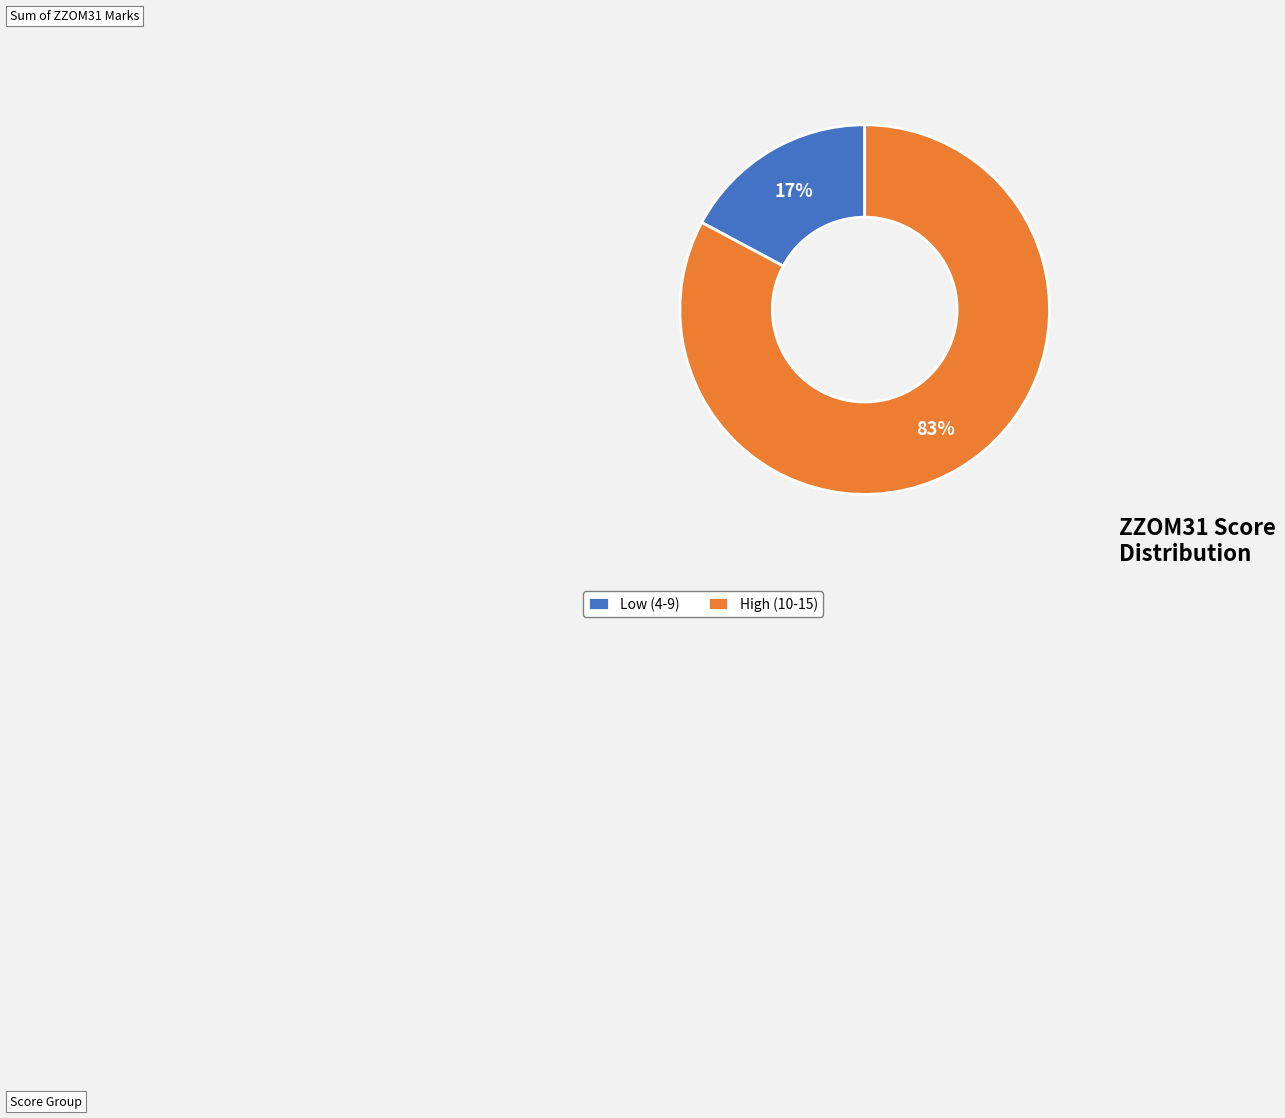

The Low (4-9) slice represents 6% of the pie. True or false?

False